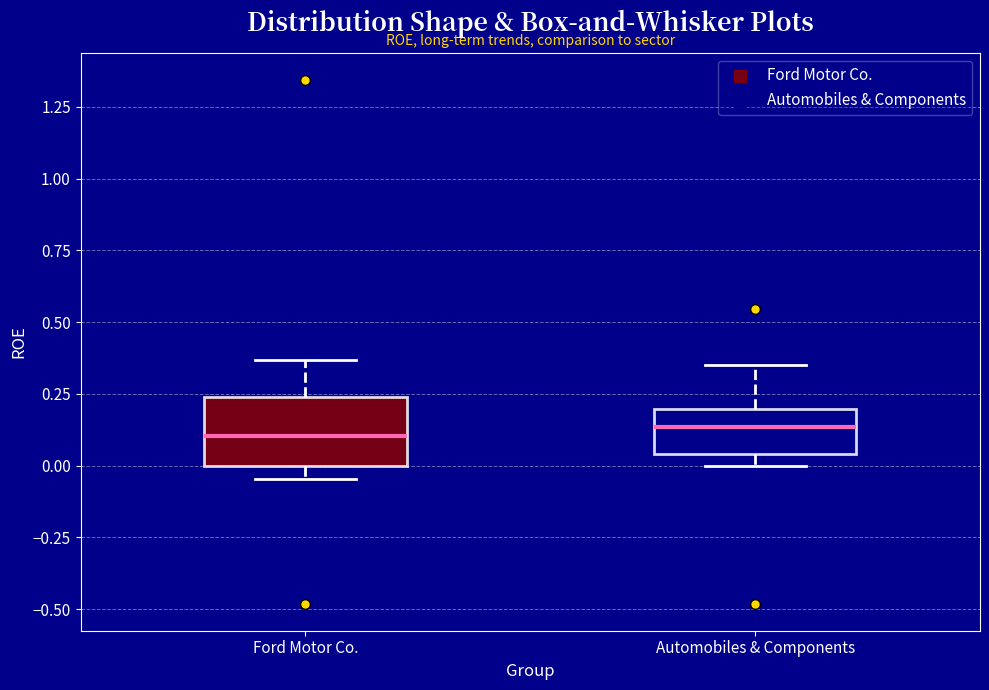

Where does the median line of the box for Ford Motor Co. sit on the y-axis? The values are not printed on the chart, so give them approximately, as read against the axis.

0.10